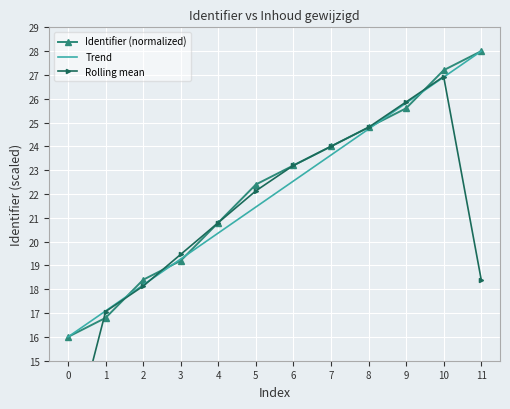

How many values in the Rolling mean series exceed 22?

6